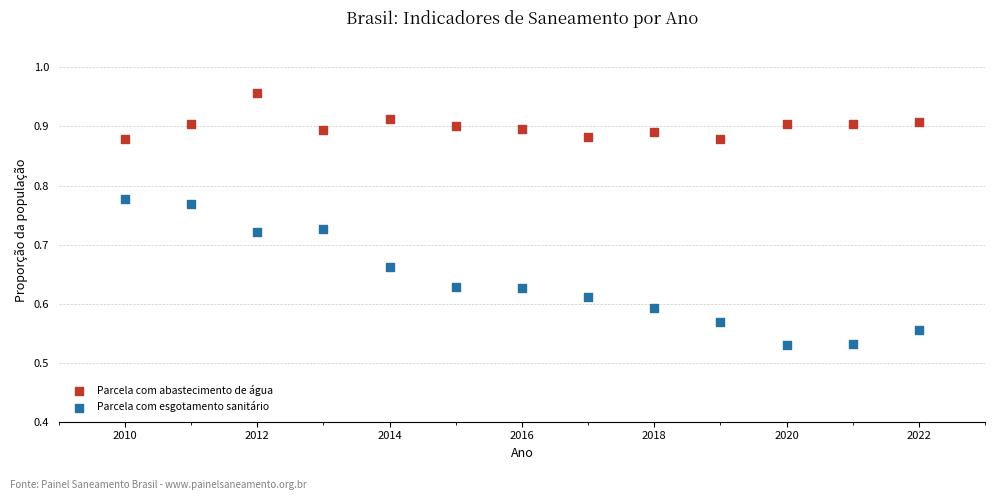

Across all data points, what is the range of X values (max minus min)?

12.0